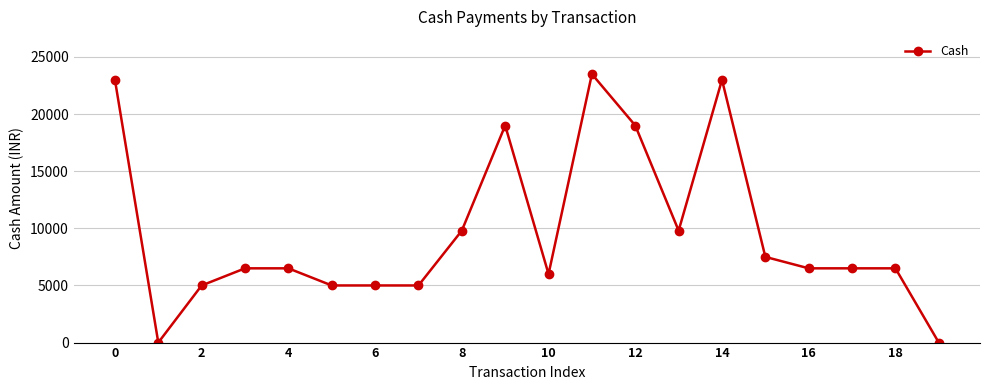

True or false: the data has more than 2 interior local peaks.

True